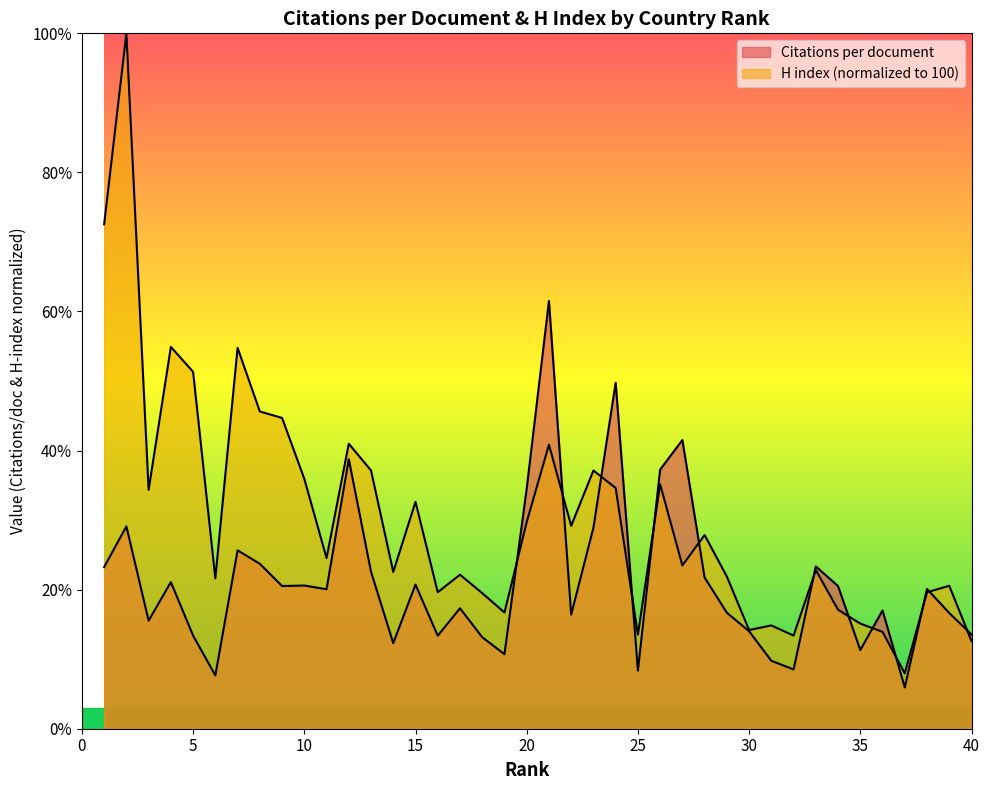

Reading left to right, list all the values displayed in this chart.

Citations per document: 1=23.2	2=29.1	3=15.5	4=21.1	5=13.4	6=7.7	7=25.6	8=23.7	9=20.5	10=20.6	11=20.1	12=38.8	13=22.6	14=12.3	15=20.7	16=13.4	17=17.3	18=13.2	19=10.7	20=34.5	21=61.5	22=16.4	23=28.9	24=49.8	25=8.4	26=37.3	27=41.5	28=21.7	29=16.7	30=14.0	31=9.8	32=8.5	33=23.3	34=20.5	35=11.3	36=17.0	37=5.9	38=20.1	39=16.6	40=13.6
H index: 1=72.5	2=100.0	3=34.4	4=54.9	5=51.3	6=21.6	7=54.8	8=45.6	9=44.7	10=35.9	11=24.5	12=41.0	13=37.1	14=22.5	15=32.6	16=19.6	17=22.1	18=19.5	19=16.7	20=29.7	21=40.8	22=29.2	23=37.1	24=34.6	25=13.5	26=35.1	27=23.5	28=27.9	29=21.9	30=14.2	31=14.9	32=13.4	33=22.8	34=17.1	35=15.1	36=13.9	37=8.0	38=19.6	39=20.6	40=12.6